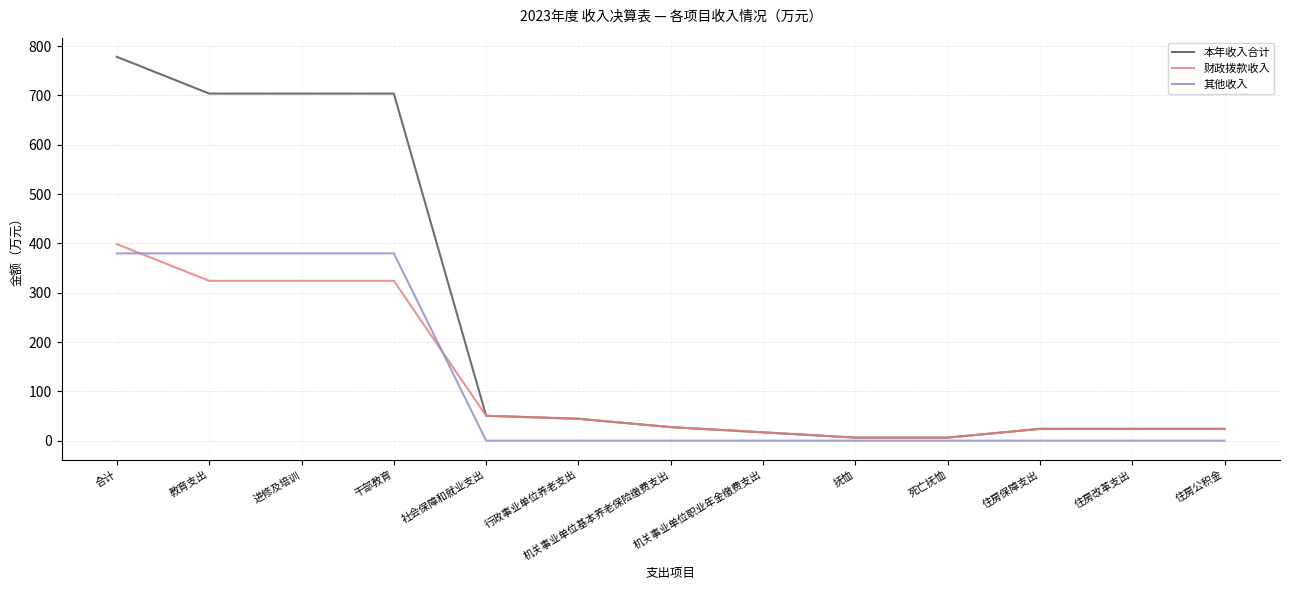

Is it true that 财政拨款收入 equals 6.1 at 抚恤?

True